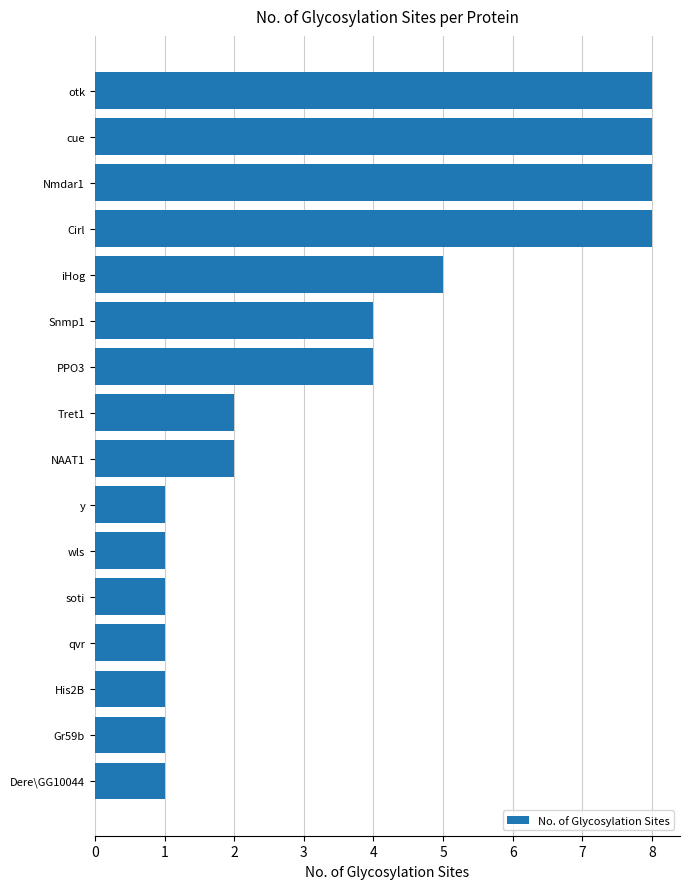

How many categories are shown in the chart?

16